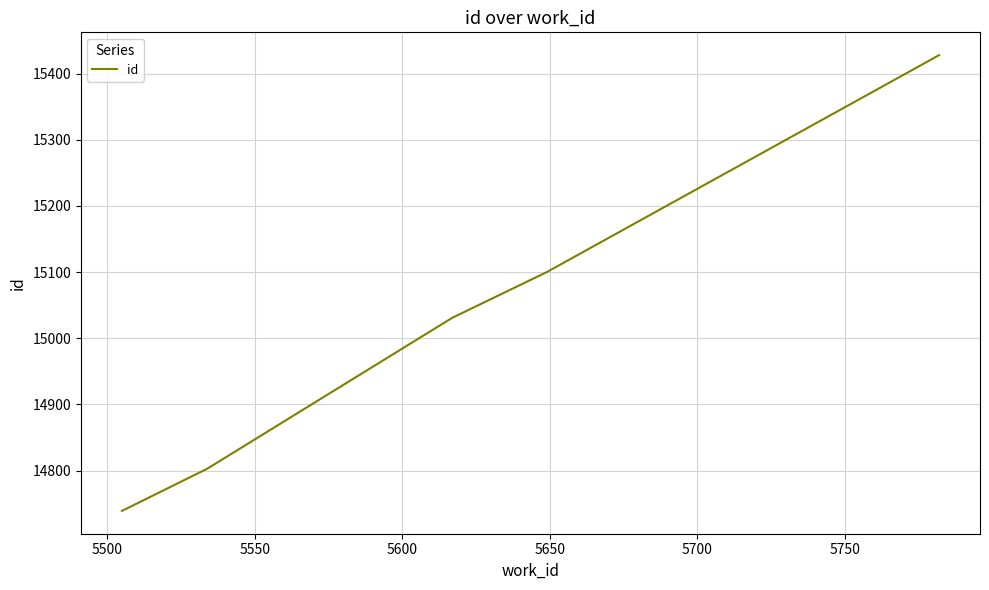

True or false: there are more than 0 points higher than both neighbors.

False